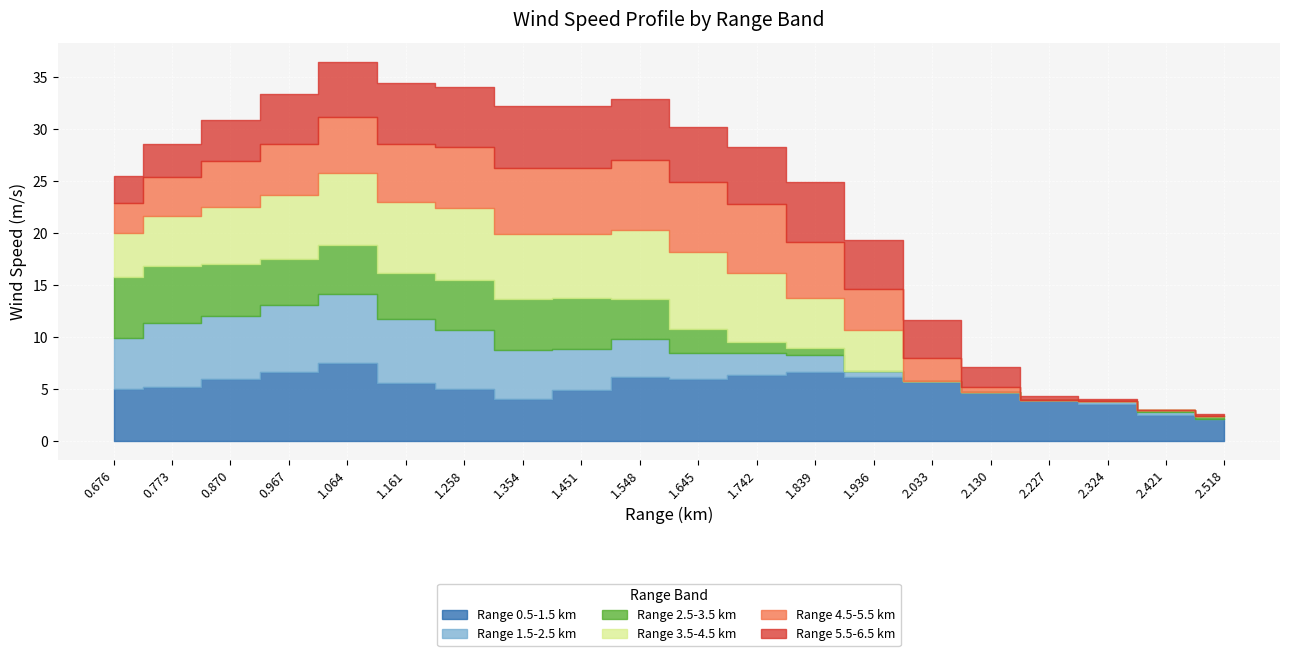

Between 0.967 and 1.742, which is larger?

0.967